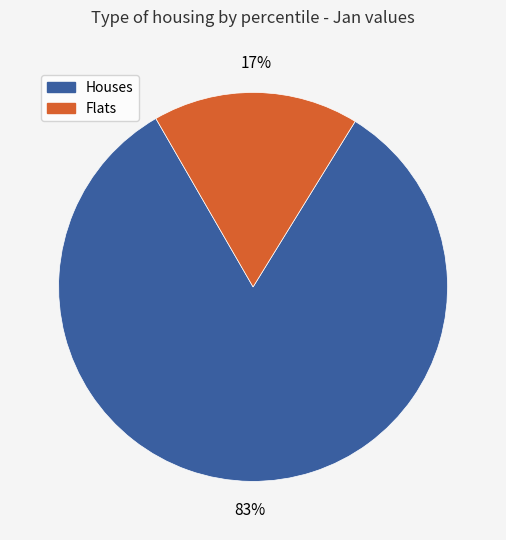

Is there any slice that represents more than half of the pie?

Yes